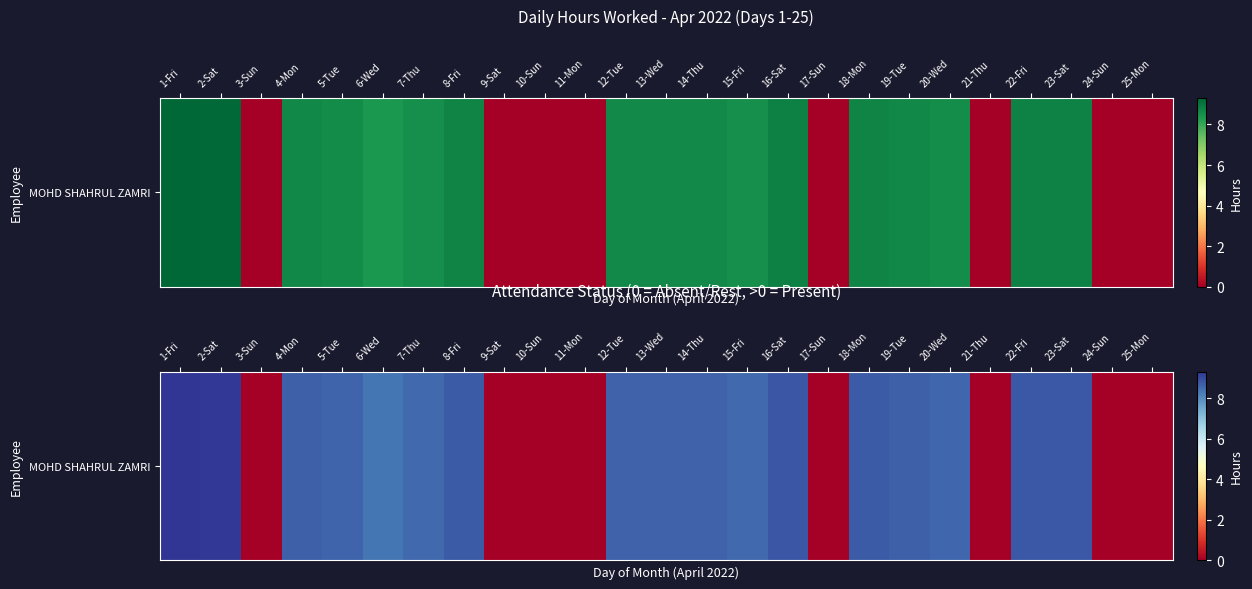

Reading left to right, transcribe all the data shown in this chart.

9.3	9.3	0.0	8.7	8.6	8.3	8.5	8.8	0.0	0.0	0.0	8.7	8.7	8.6	8.5	8.8	0.0	8.8	8.7	8.6	0.0	8.8	8.8	0.0	0.0